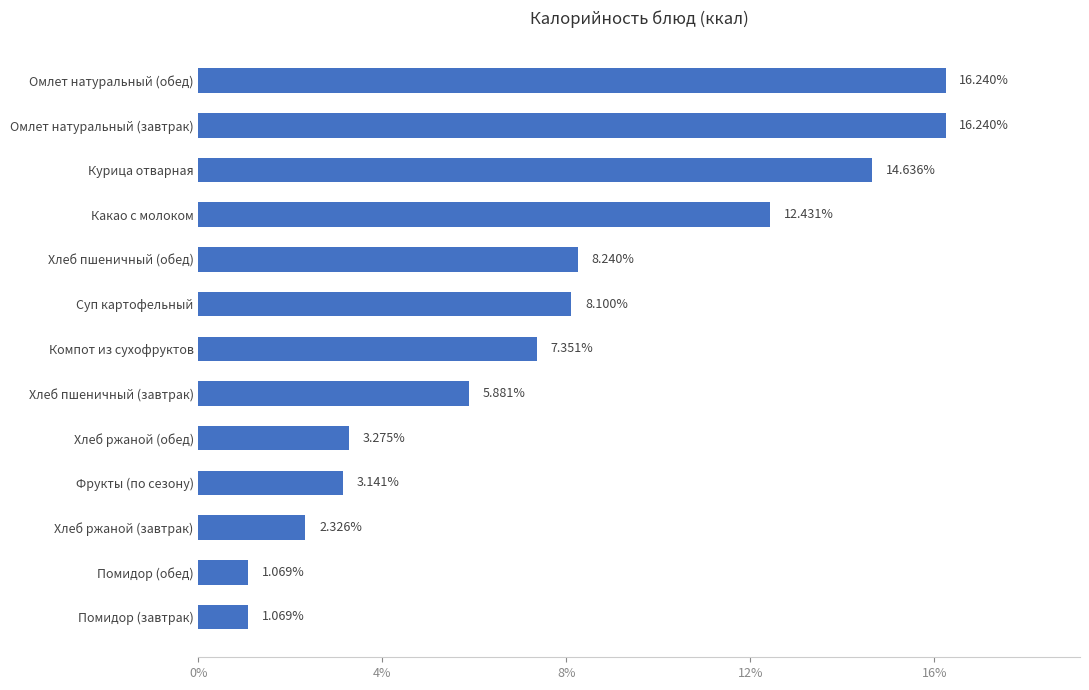

Does the chart contain any negative values?

No